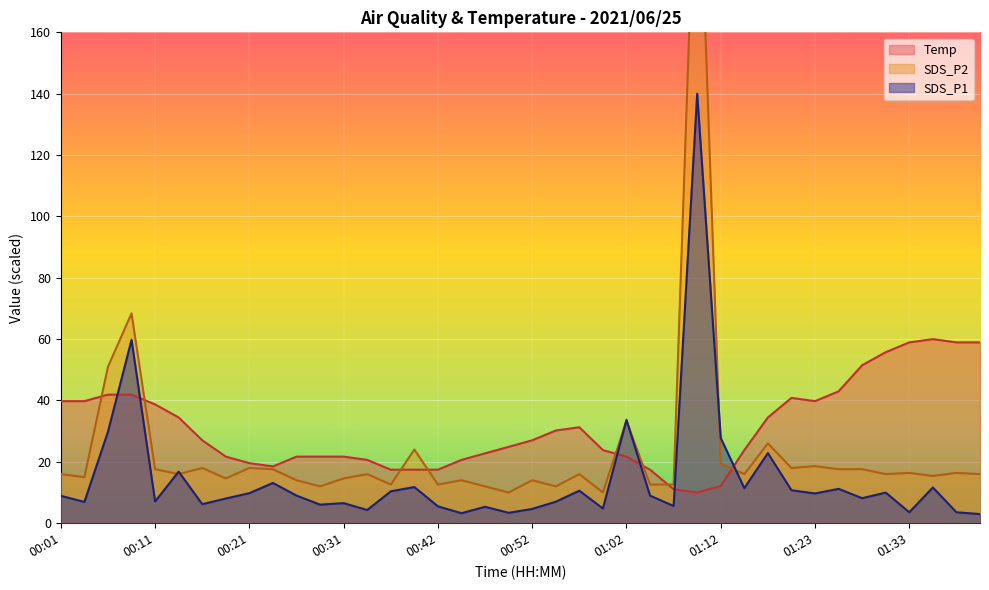

What is the total value across all series at 01:38?

75.3